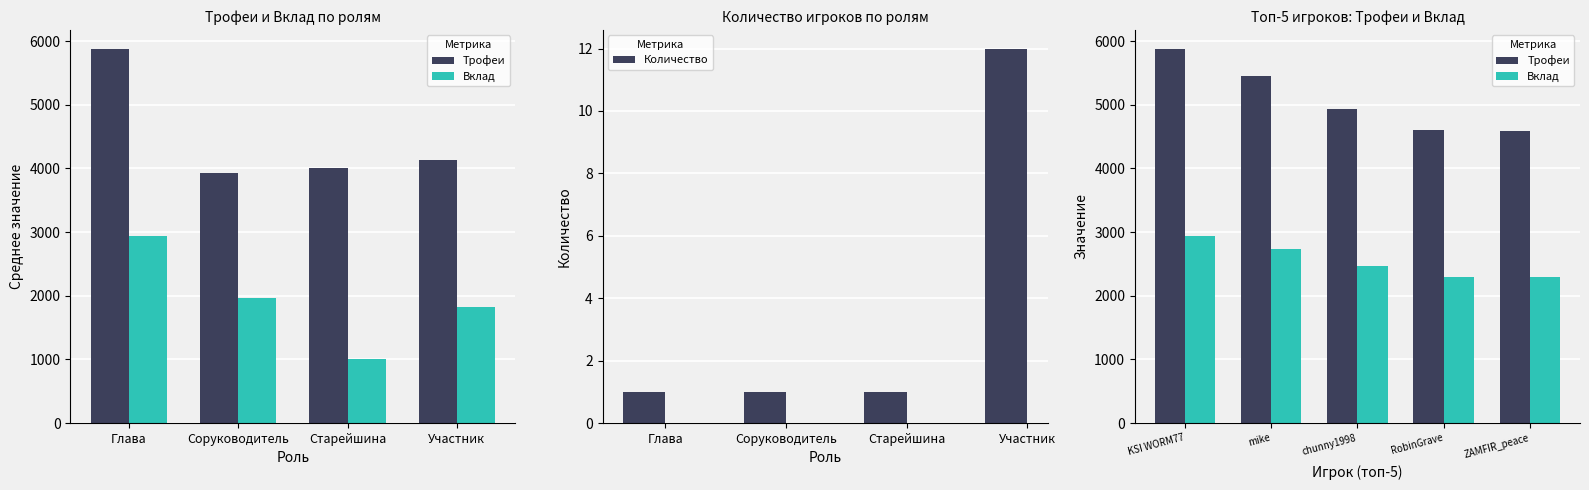

What is the difference between the maximum and minimum values in the Количество series?

11